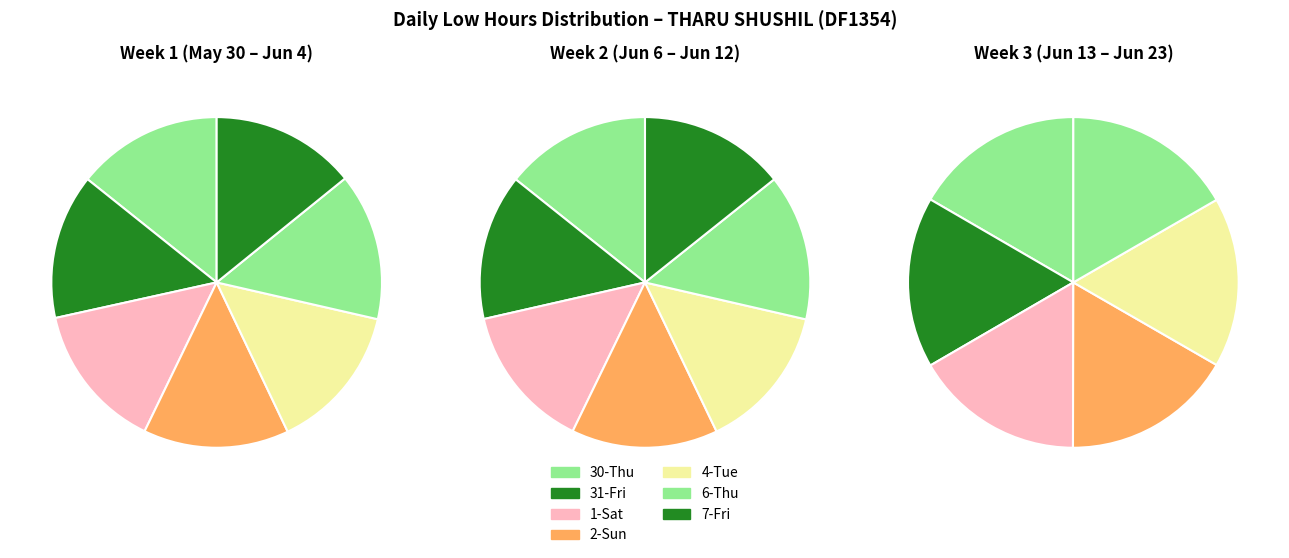

To the nearest percent, what percentage of the pie is 7-Fri?

5%